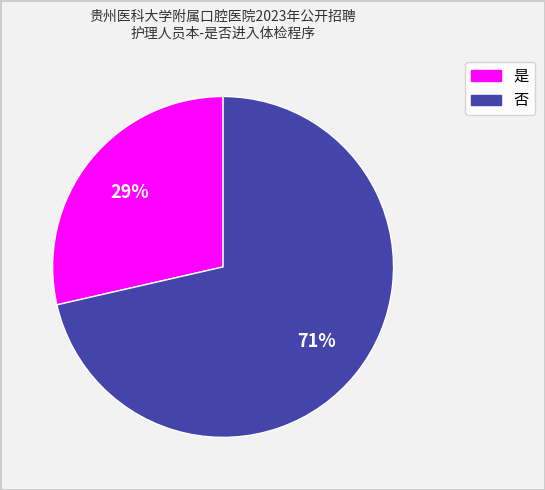

Is there a majority slice in this chart?

Yes